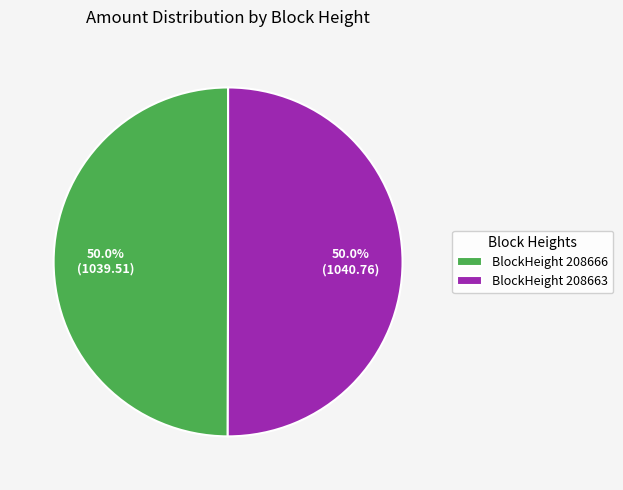

Combined, do BlockHeight 208663 and BlockHeight 208666 account for over 50%?

Yes